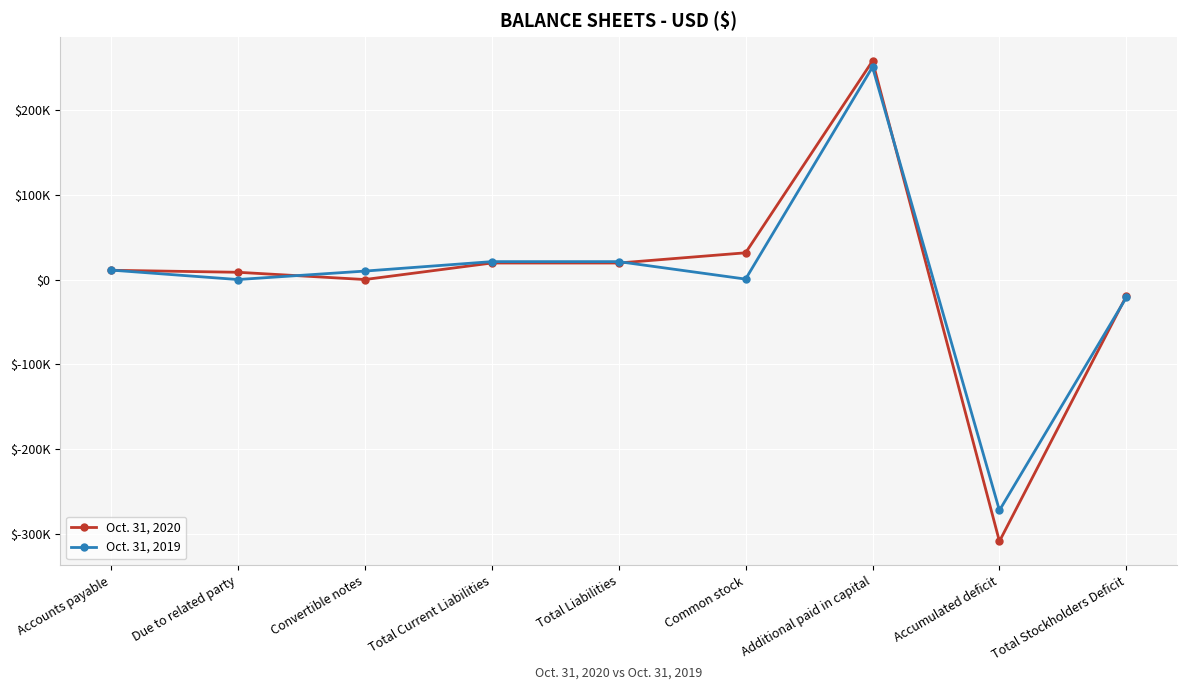

What are all the series names shown in the legend?

Oct. 31, 2020, Oct. 31, 2019